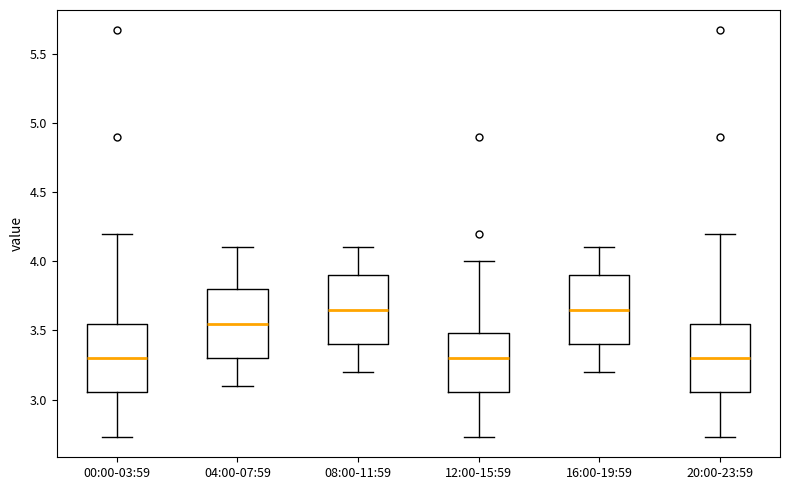

Where does the lower whisker of the box for 04:00-07:59 end on the y-axis? The values are not printed on the chart, so give them approximately, as read against the axis.

3.10